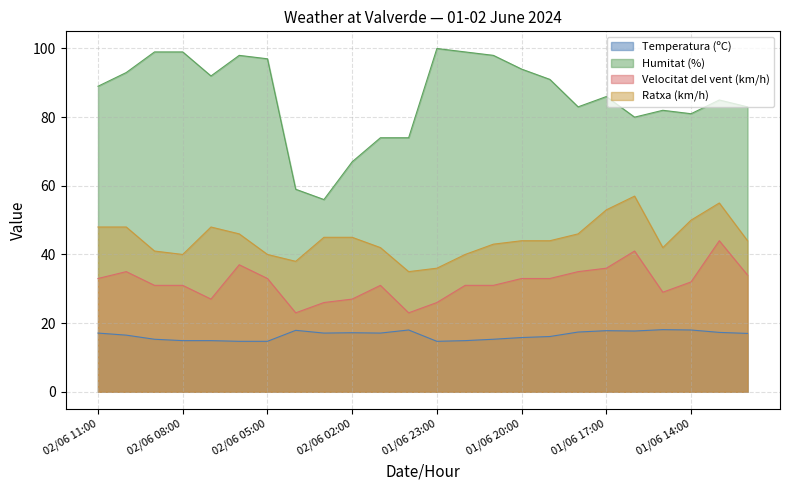

True or false: Humitat (%) has more than 0 interior local peaks.

True